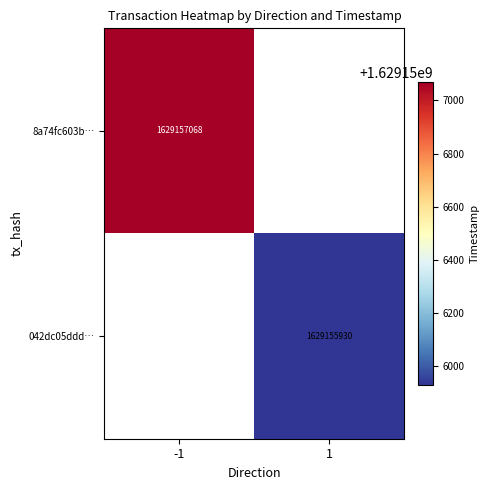

Which series has the largest range (max minus min)?

8a74fc603b…